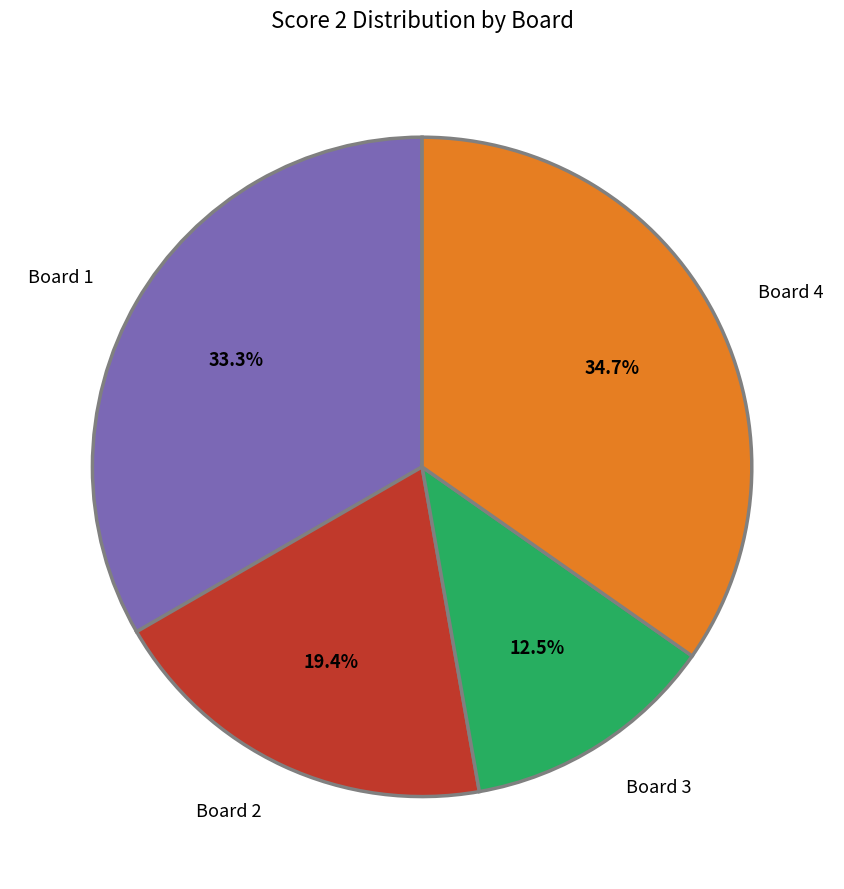

To the nearest percent, what percentage of the pie is Board 1?

33%